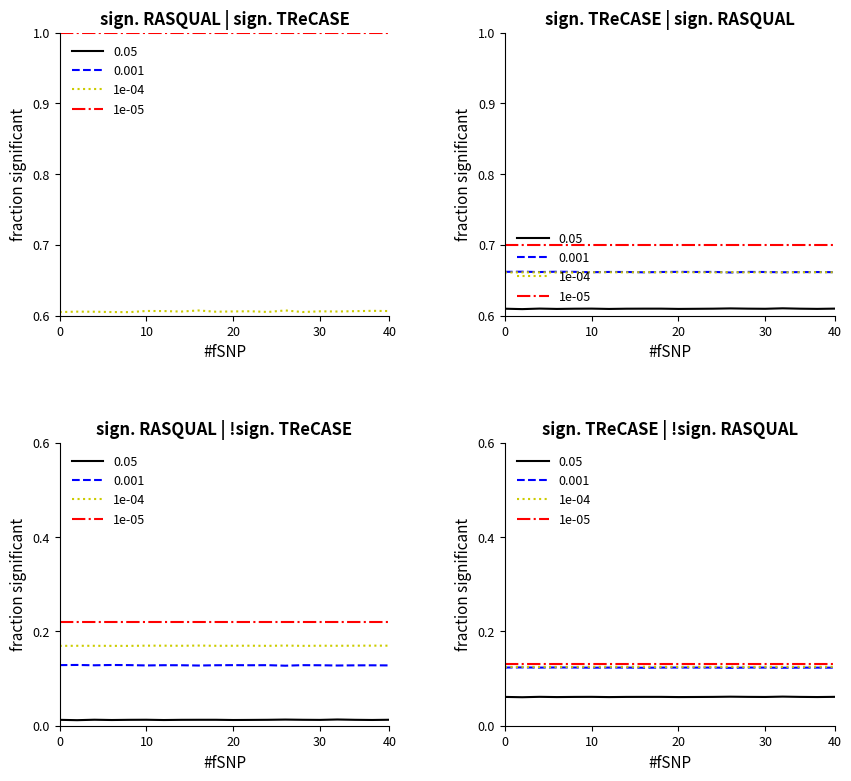

Count the number of categories in the chart.

20